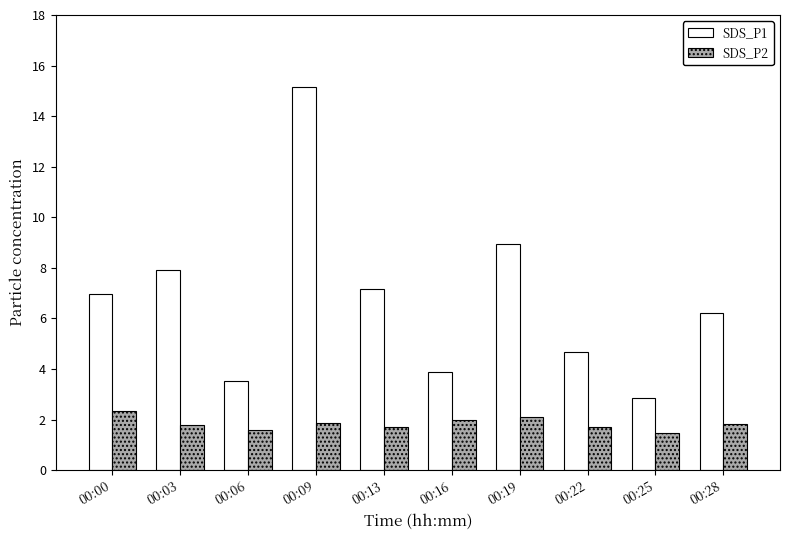

What is the greatest value displayed?

15.2